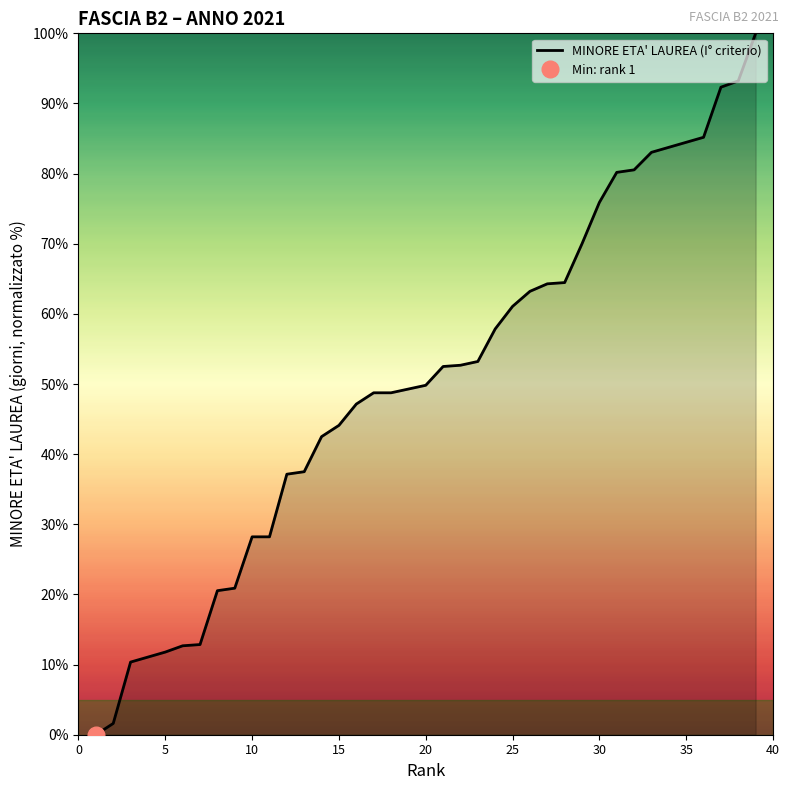

What is the maximum value for MINORE ETA' LAUREA (I° criterio)?

100.0